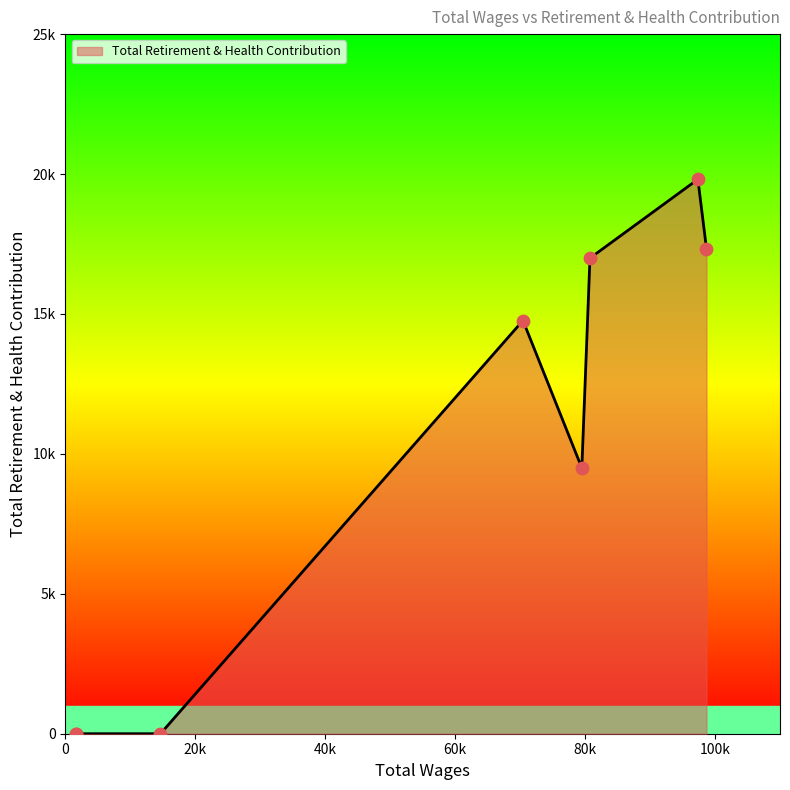

Does the chart have visible grid lines?

No